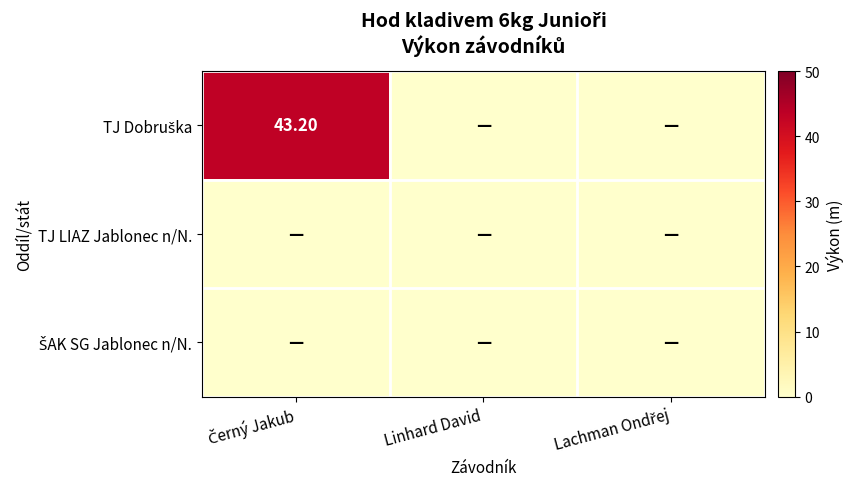

Which category has the lowest value across all series?

Linhard David